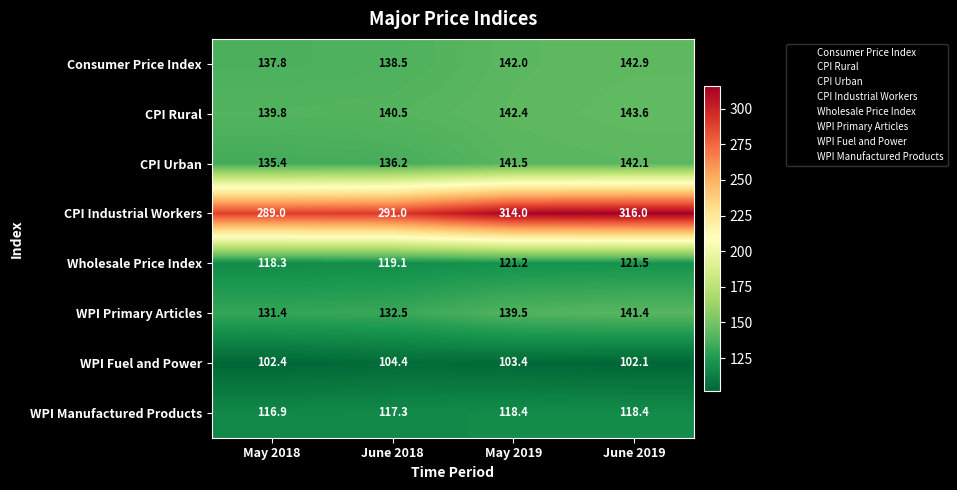

At June 2019, list the series in order from smallest to largest.

WPI Fuel and Power, WPI Manufactured Products, Wholesale Price Index, WPI Primary Articles, CPI Urban, Consumer Price Index, CPI Rural, CPI Industrial Workers